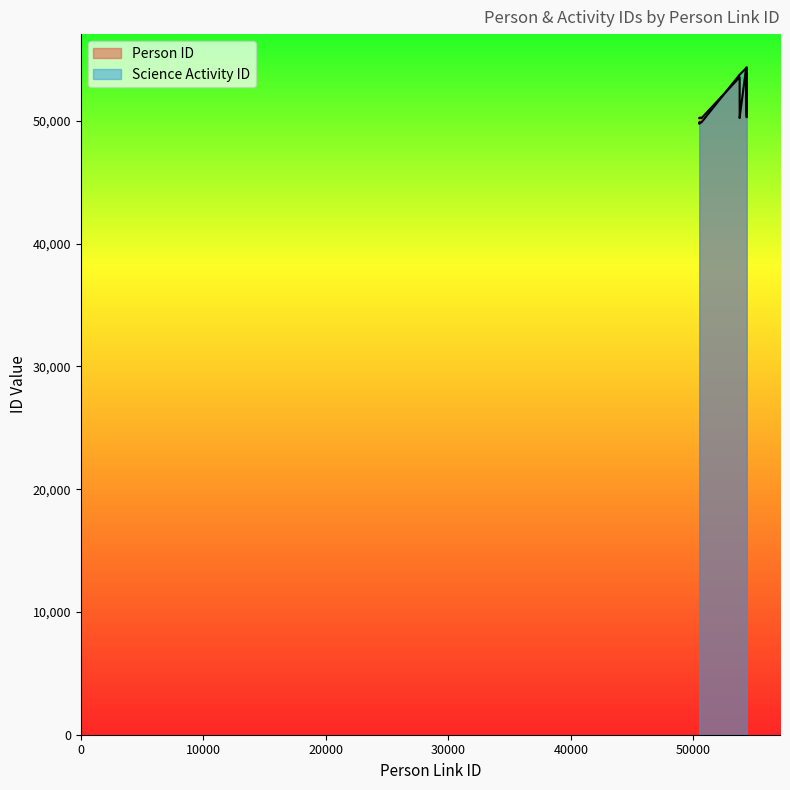

At which label does Person ID reach its peak?

54354